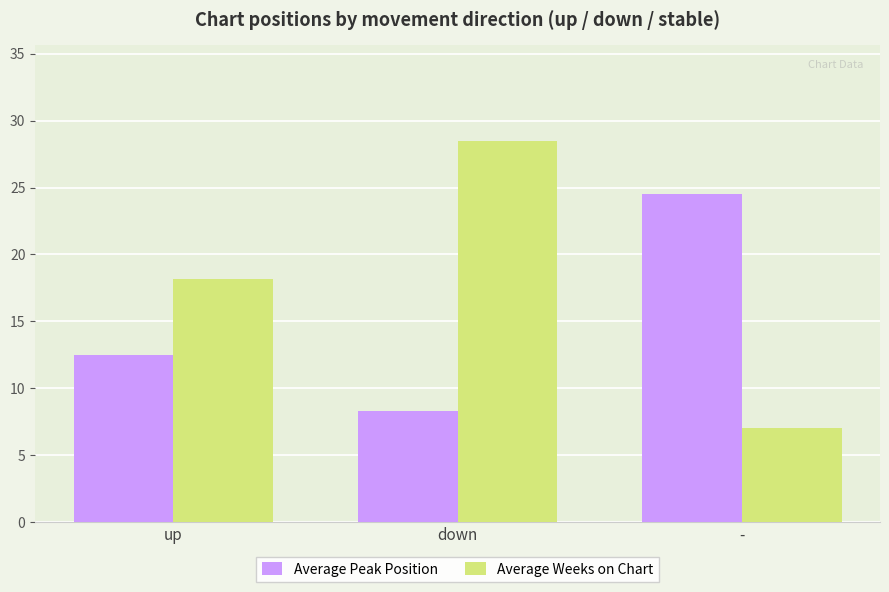

Reading right to left, transcribe all the data shown in this chart.

Average Peak Position: -=24.5	down=8.3	up=12.5
Average Weeks on Chart: -=7.0	down=28.5	up=18.2